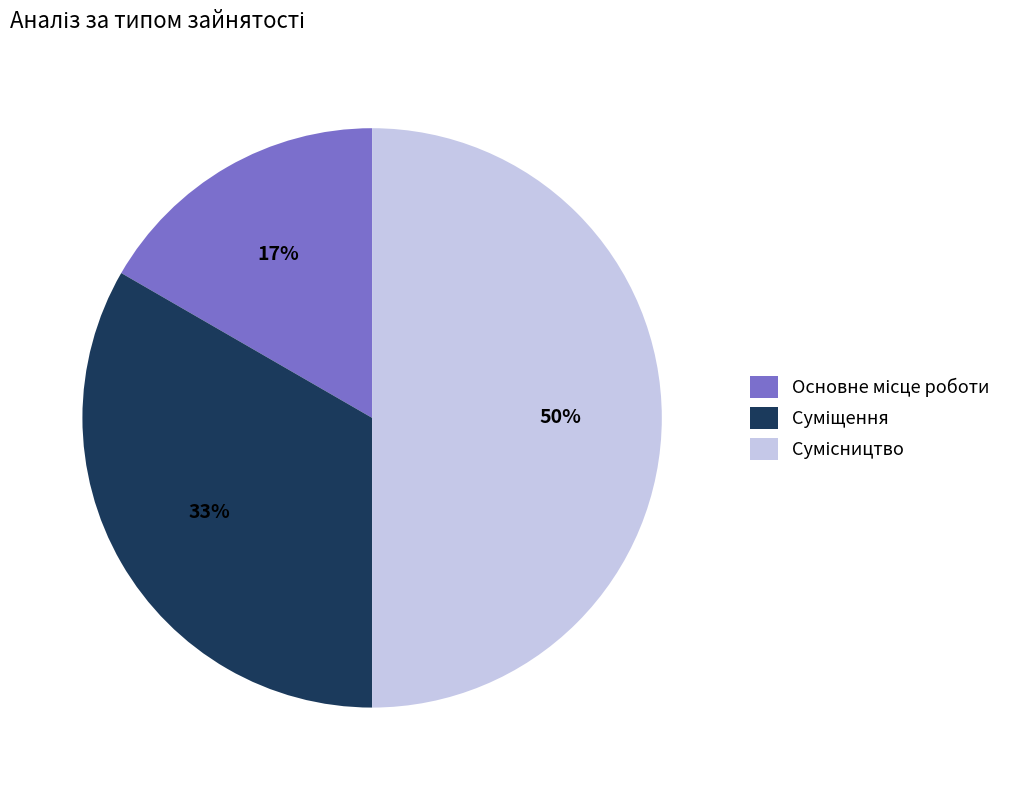

To the nearest percent, what is the difference between the largest and smallest slice percentages?

33%